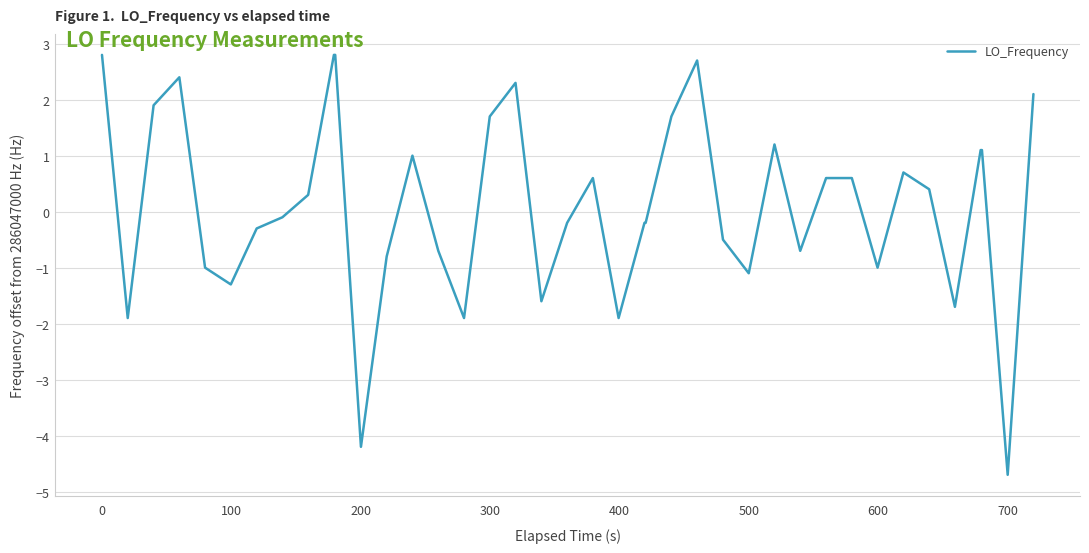

What is the smallest value displayed?

-4.7